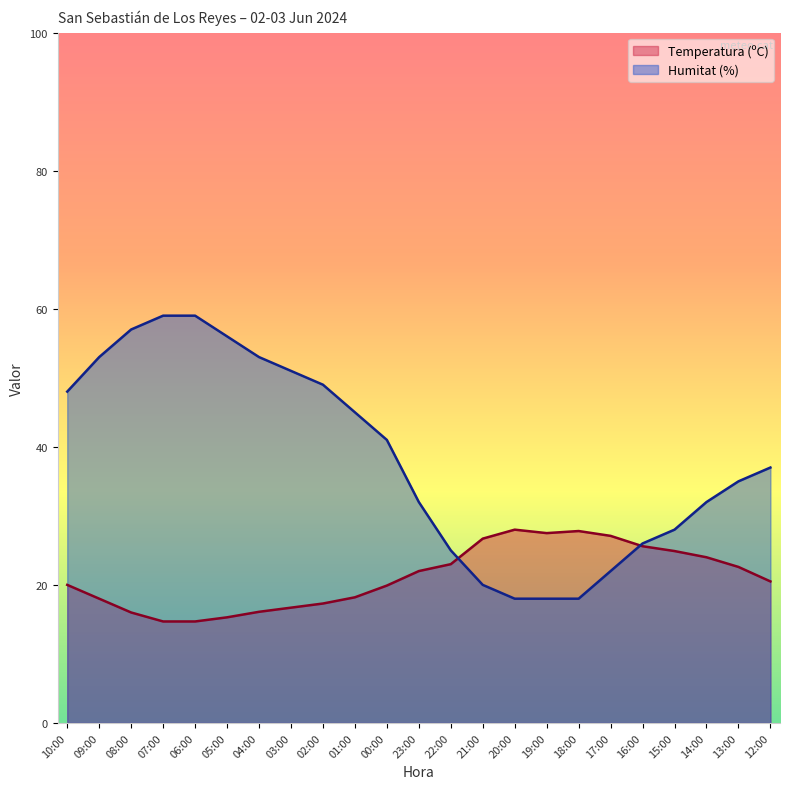

What is the value of the Humitat (%) point at the 2nd from the left?

53.0